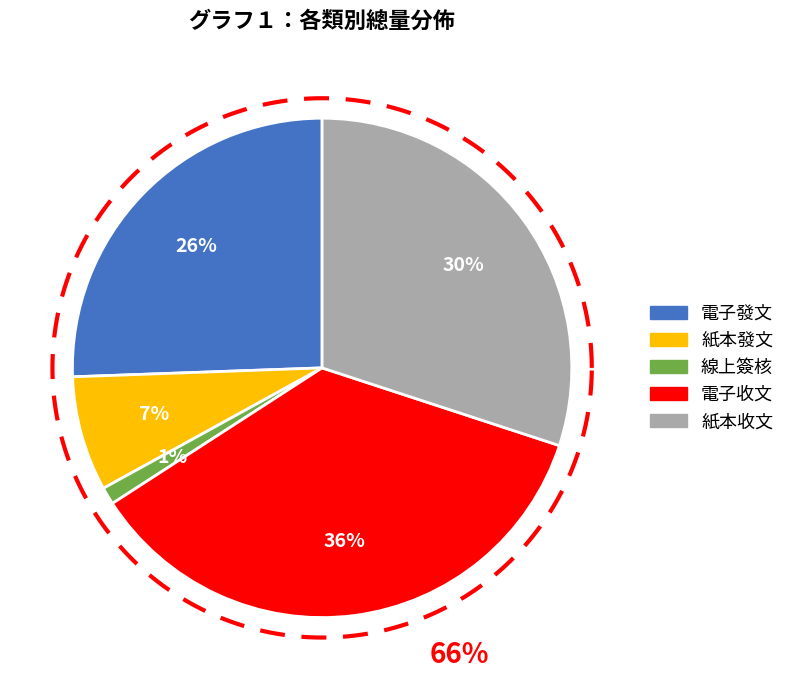

How many segments does this pie chart have?

5